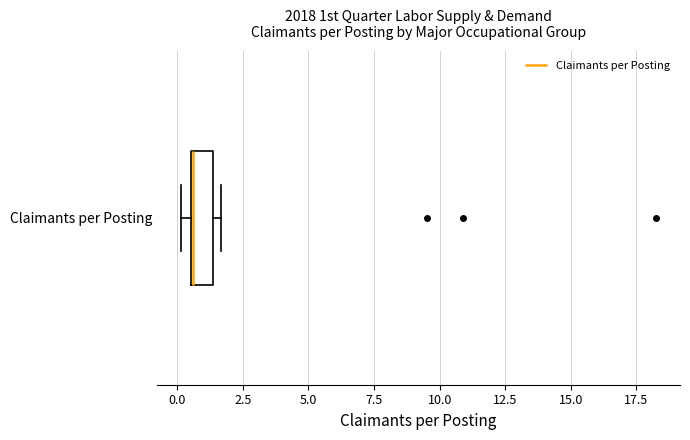

Read this box plot against the x-axis: the position of the median line, the range covered by the box, and the ends of both whiskers. The values are not printed on the chart, so give them approximately, as read against the axis.

median 0.5, box 0.5 to 1.5, whiskers 0.0 to 1.5 (just right of the box's right edge)